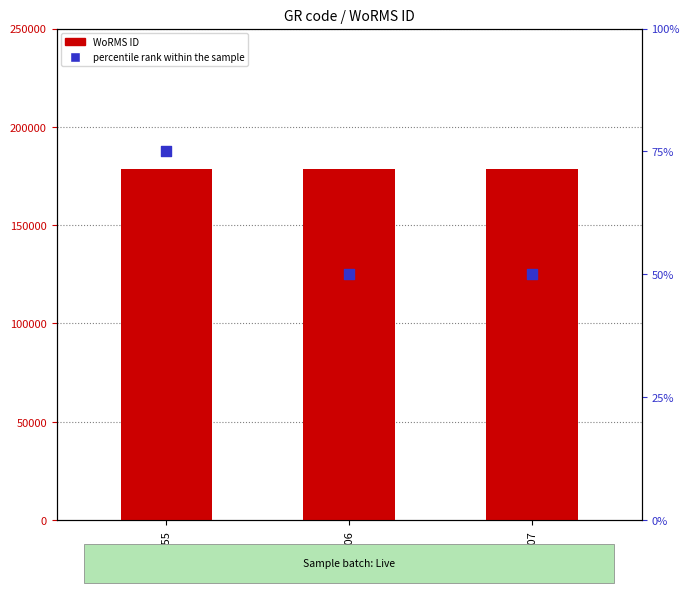

What is the total value across all series at RCC4107?

178633